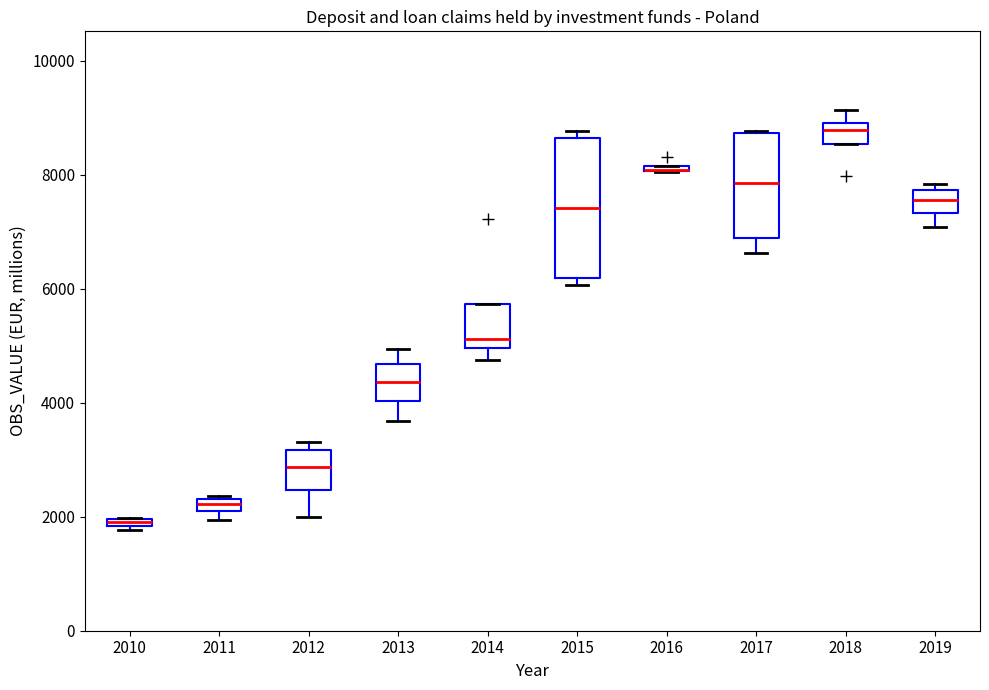

Where is the upper edge of the box at x = 2017 on the y-axis? The values are not printed on the chart, so give them approximately, as read against the axis.

8800